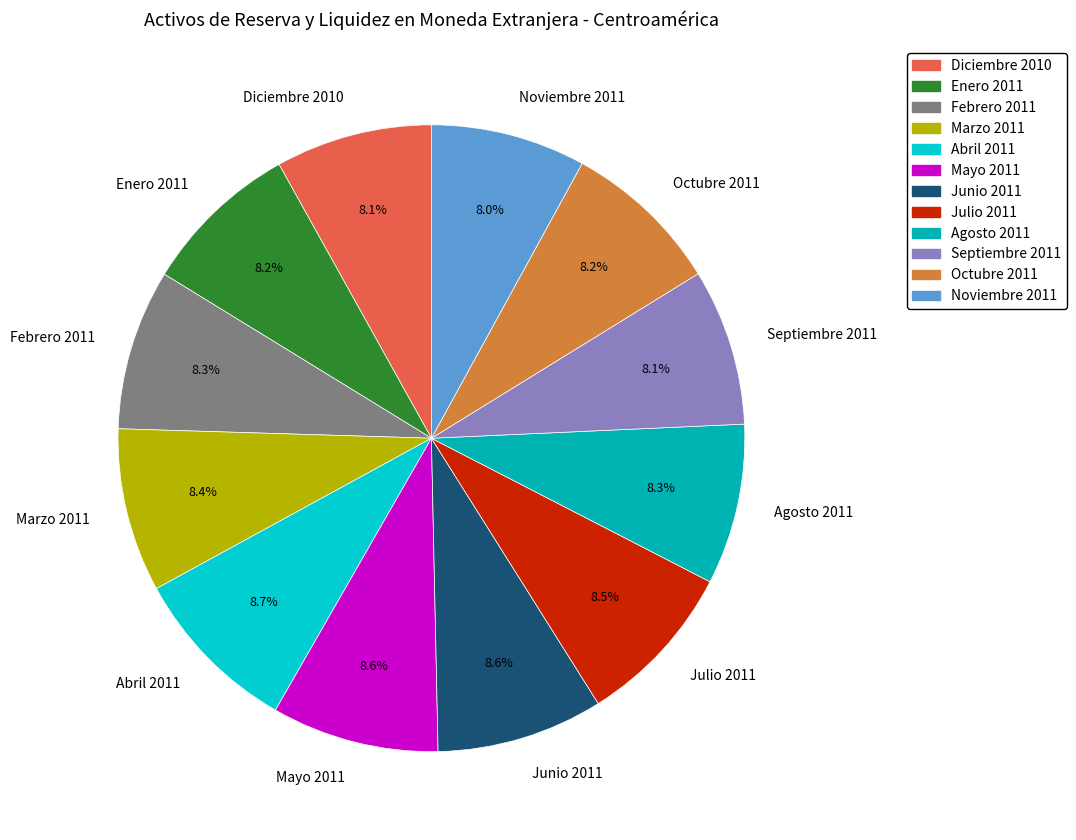

Does any single category account for the majority?

No